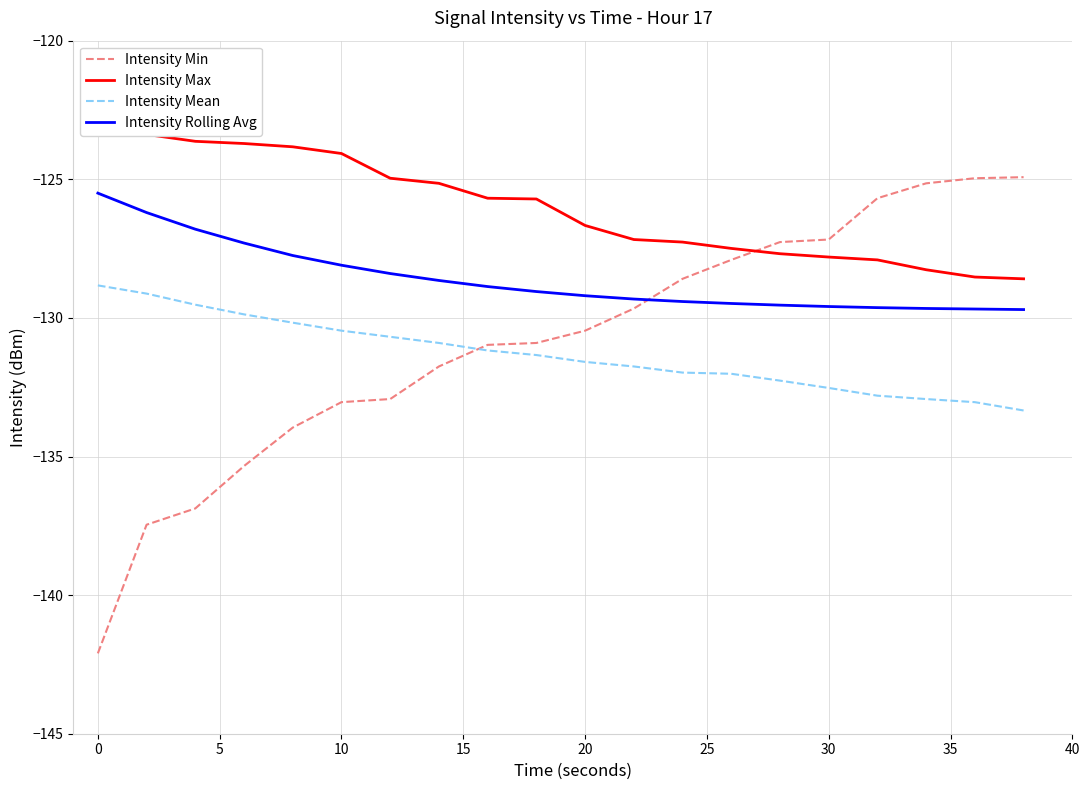

How many times do Intensity Min and Intensity Rolling Avg cross each other?

1